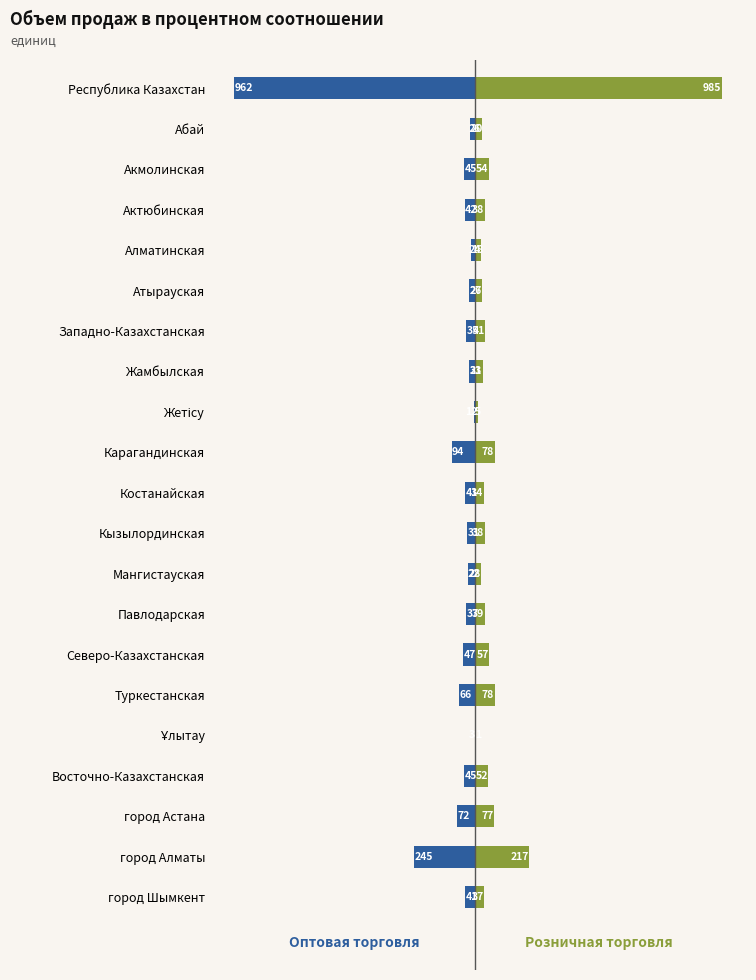

How many groups of bars are there?

21